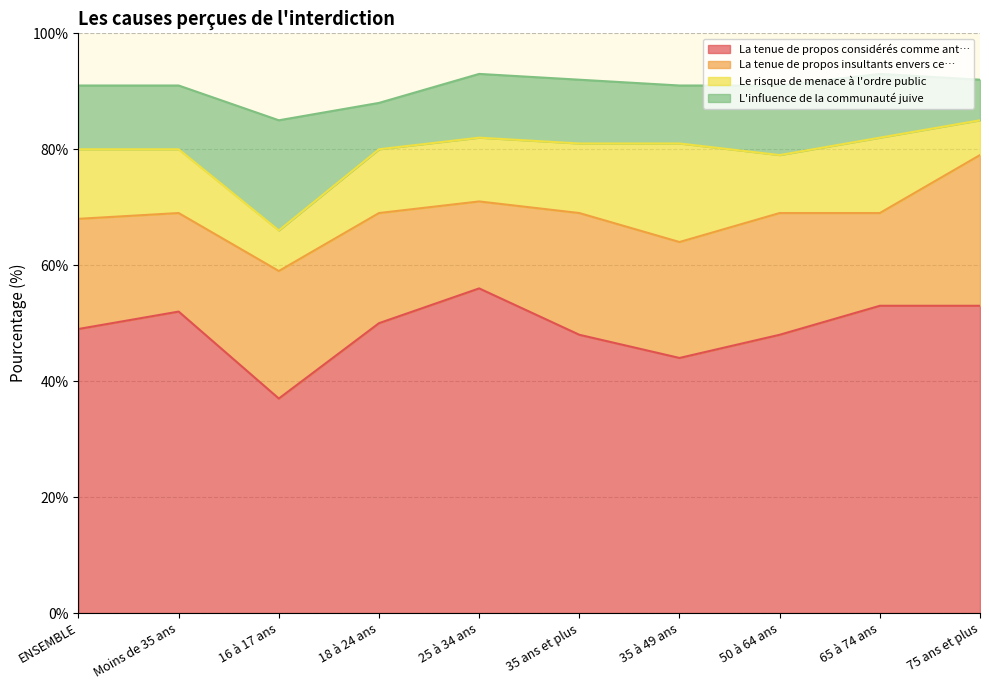

What is the total value across all series at 50 à 64 ans?

91